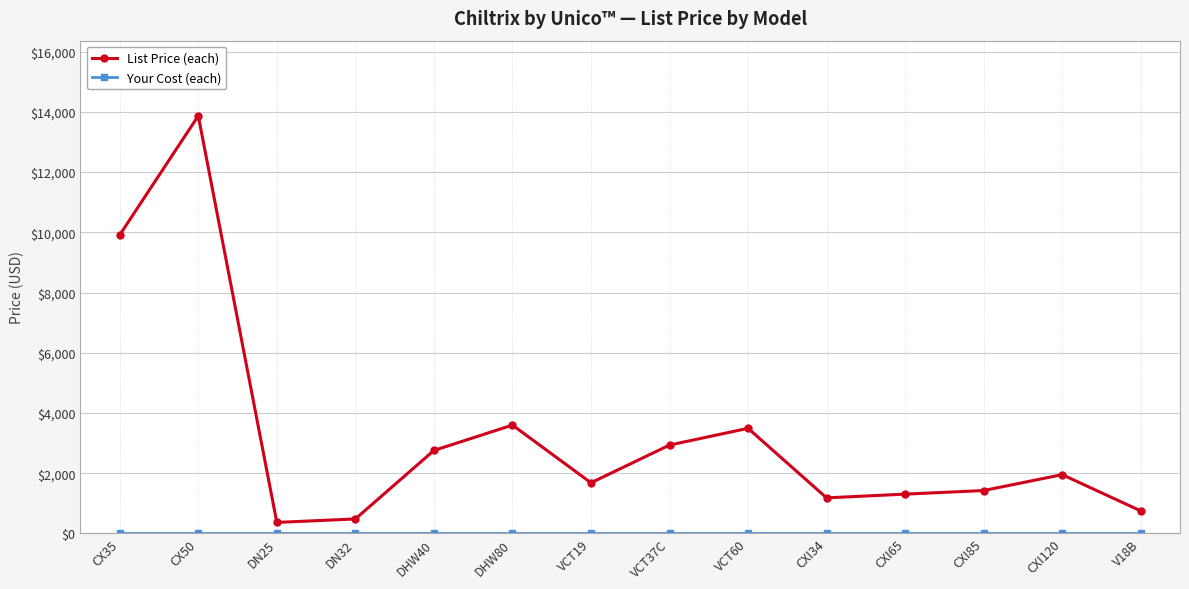

What is the spread (max minus min) of values at CXI65?

1304